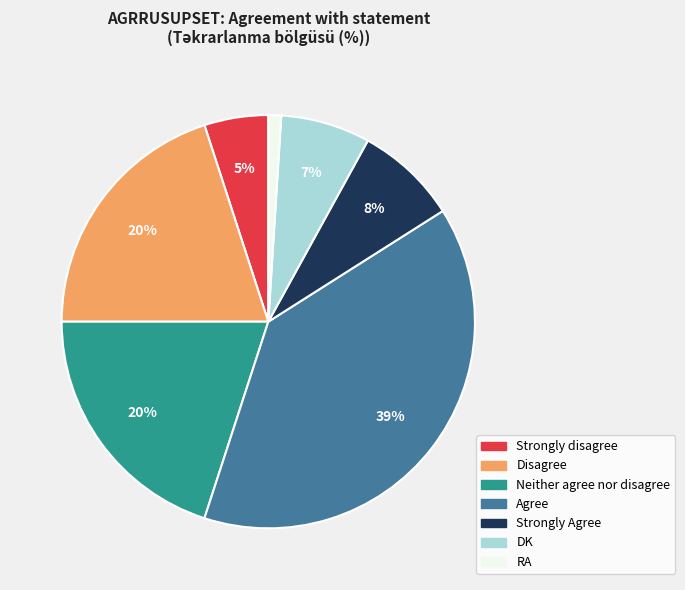

How many slices are in this pie chart?

7